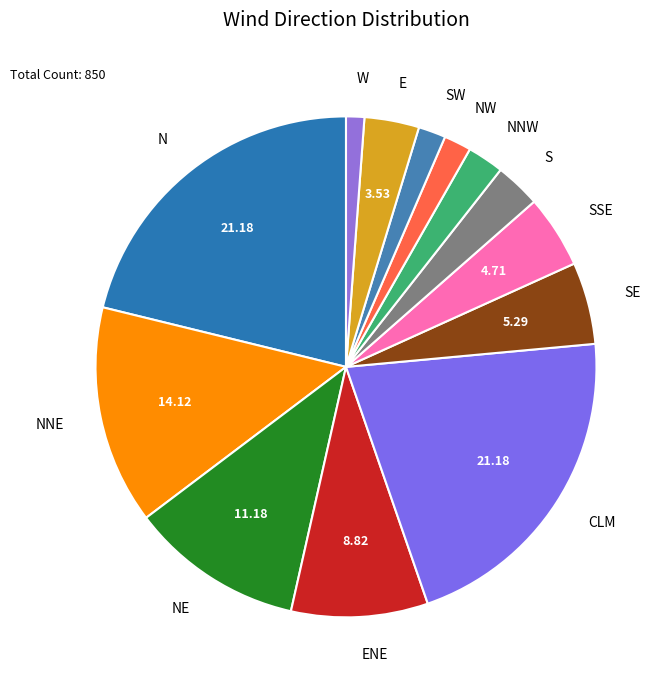

Approximately how many times larger is the value at CLM compared to W?

18.0